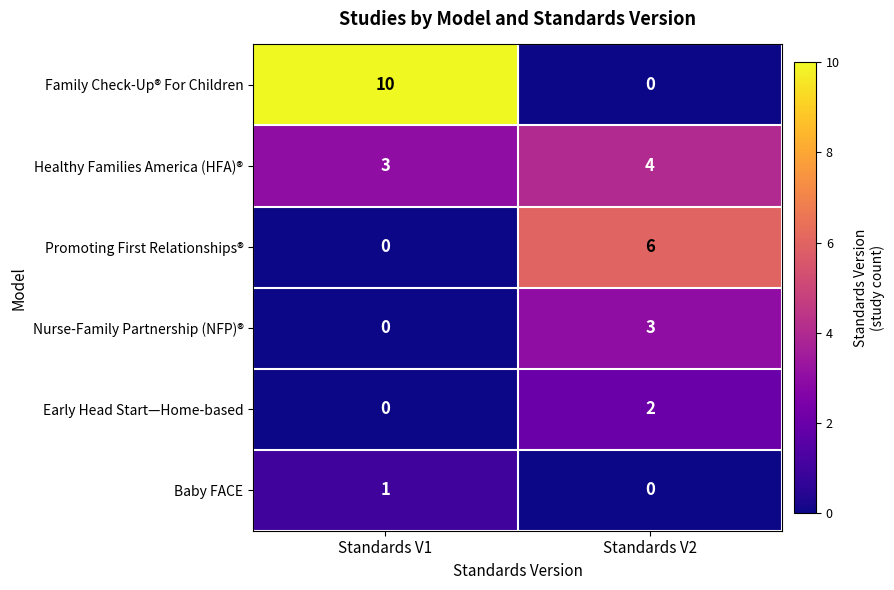

Count the number of data series in this chart.

6